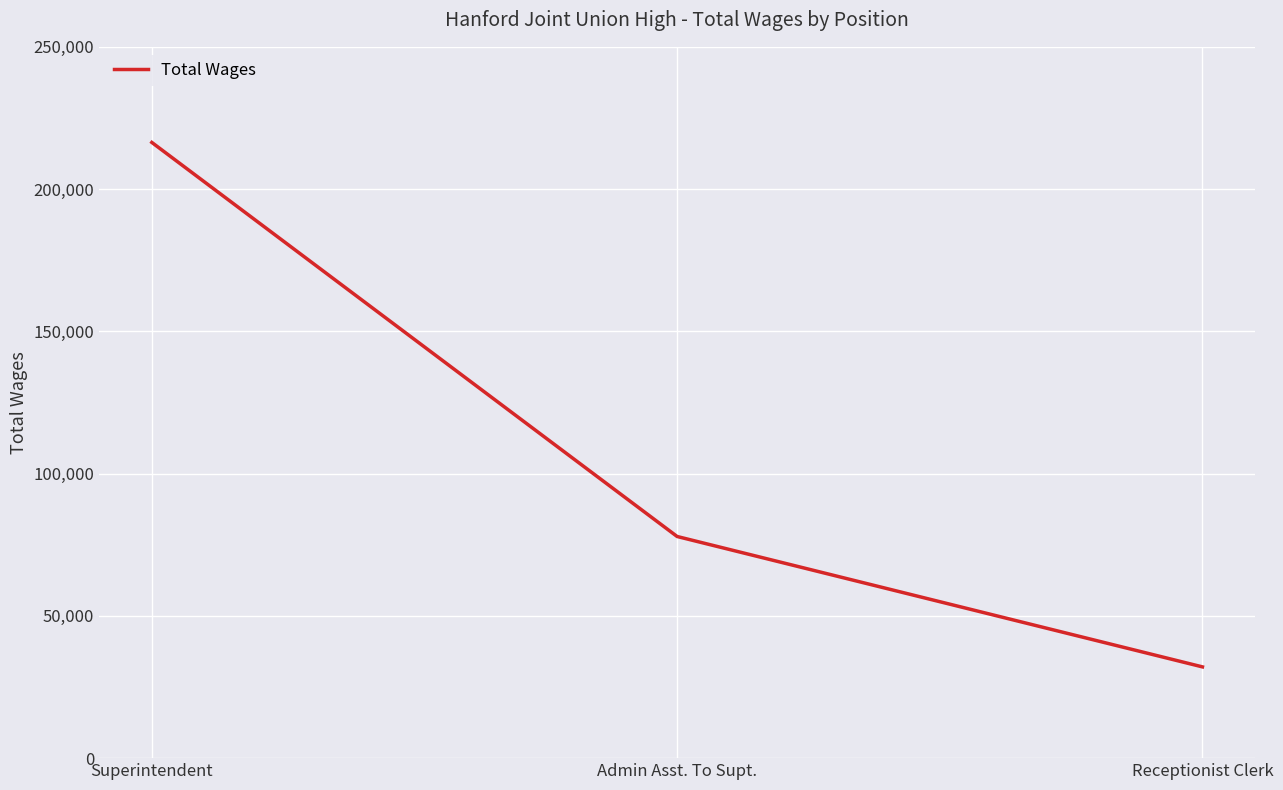

Is it true that the value at Admin Asst. To Supt. is 45777?

False